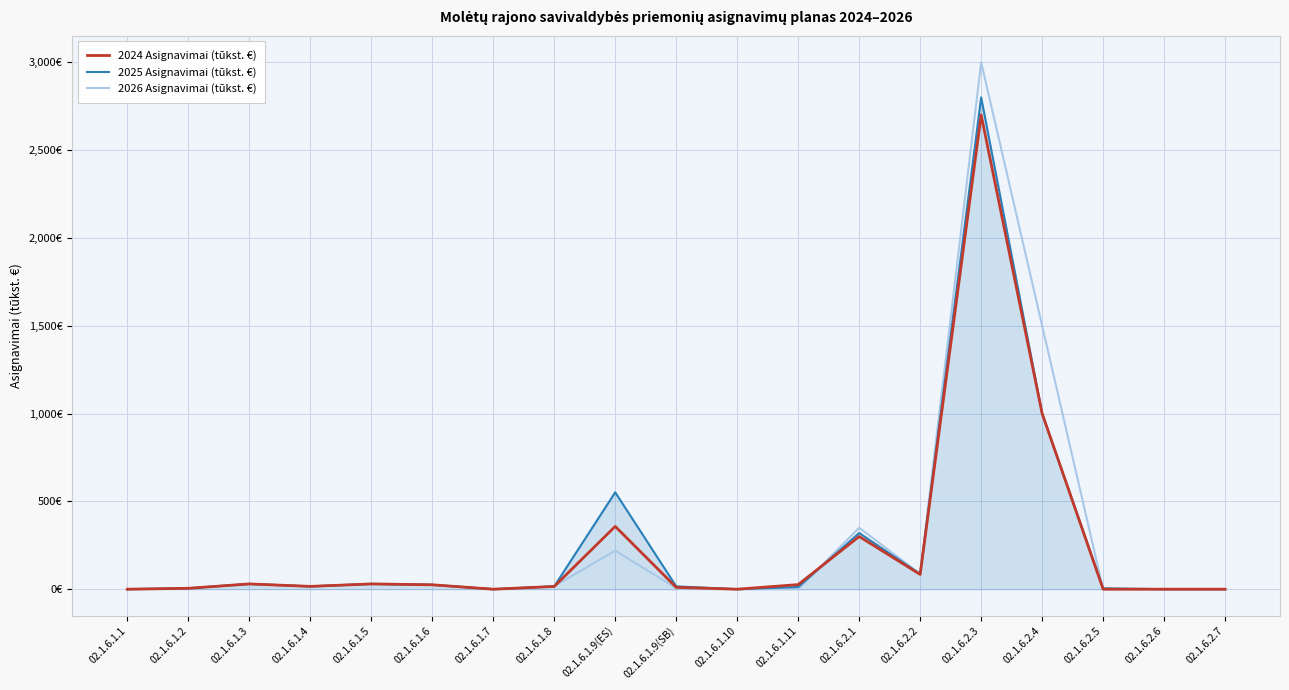

What is the sum of all 2025 Asignavimai (tūkst. €) values?

4912.8